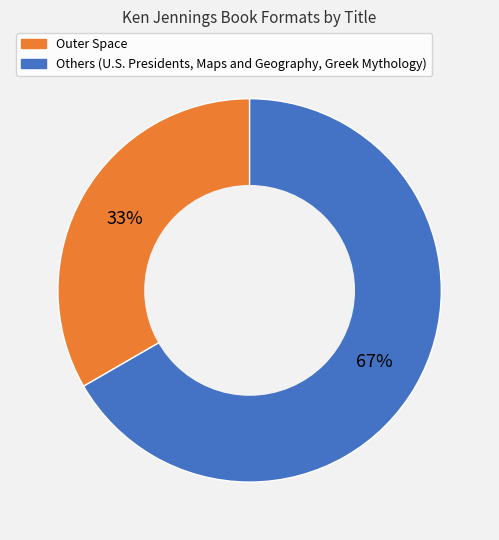

To the nearest percent, what is the average slice percentage?

50%